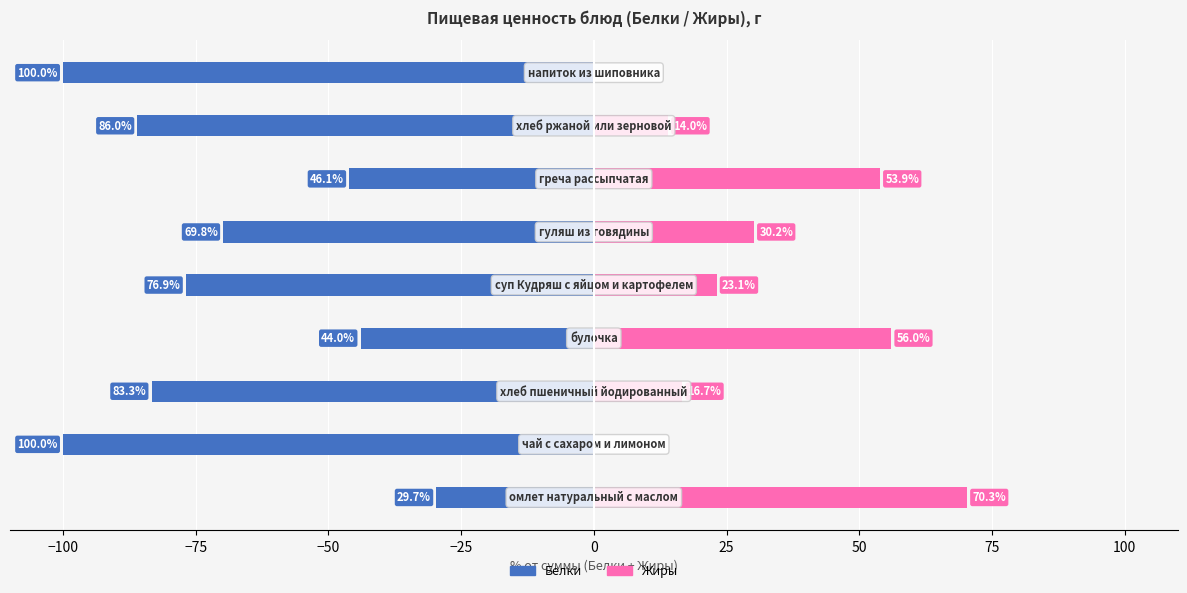

Rank the series at −75 from lowest to highest value.

Белки, Жиры